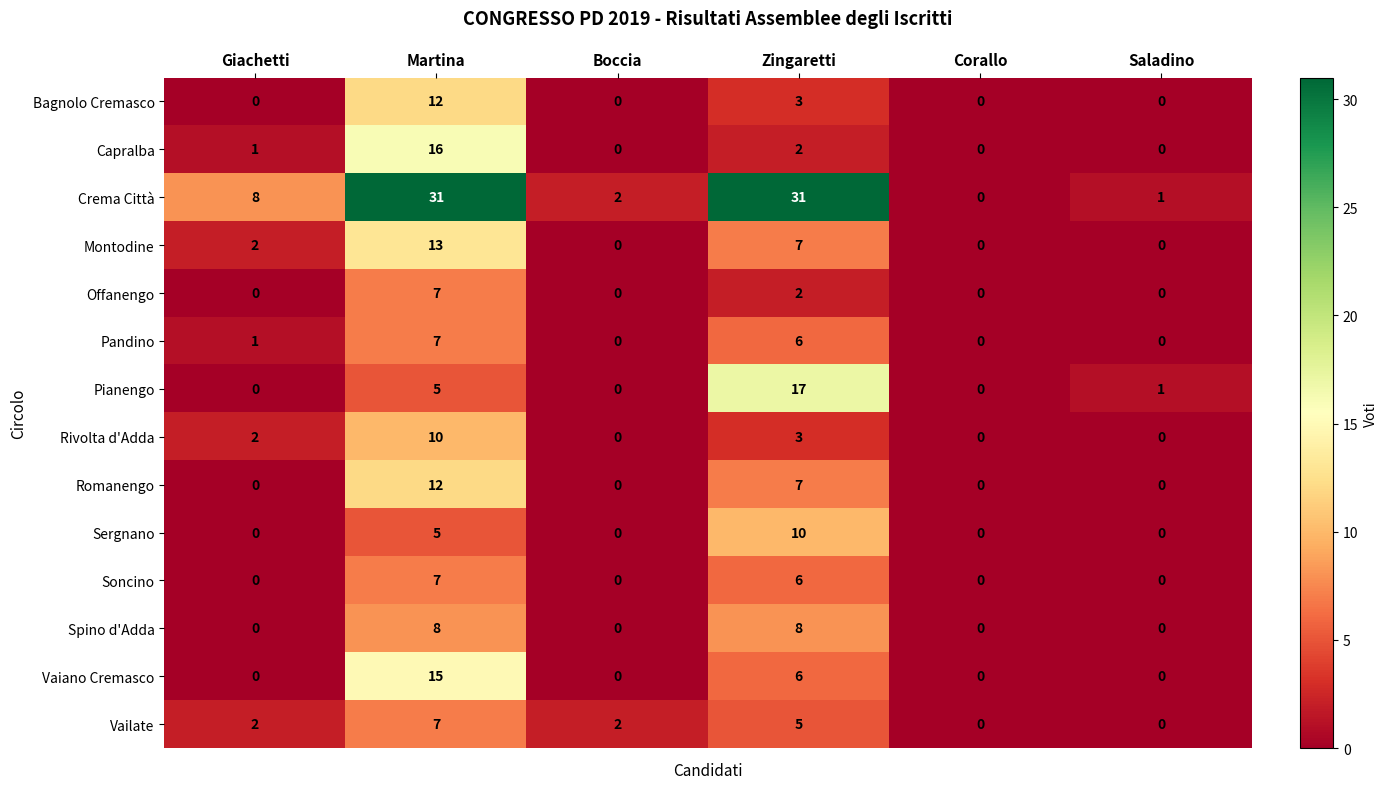

What is the difference between the second highest and second lowest values in the Spino d'Adda series?

8